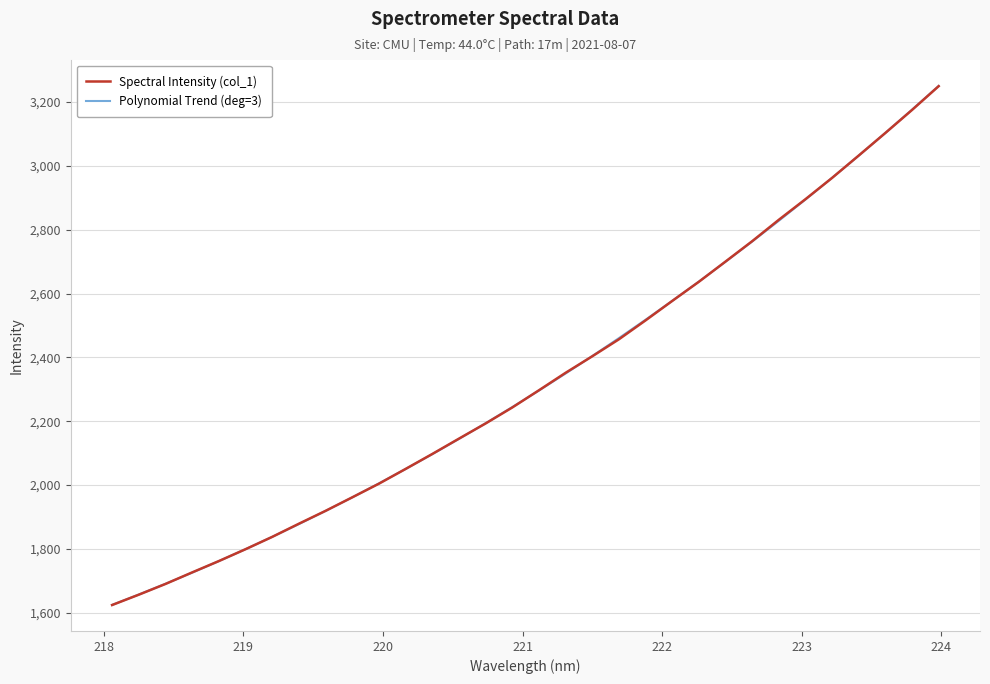

Which series has the widest spread of values?

Polynomial Trend (deg=3)